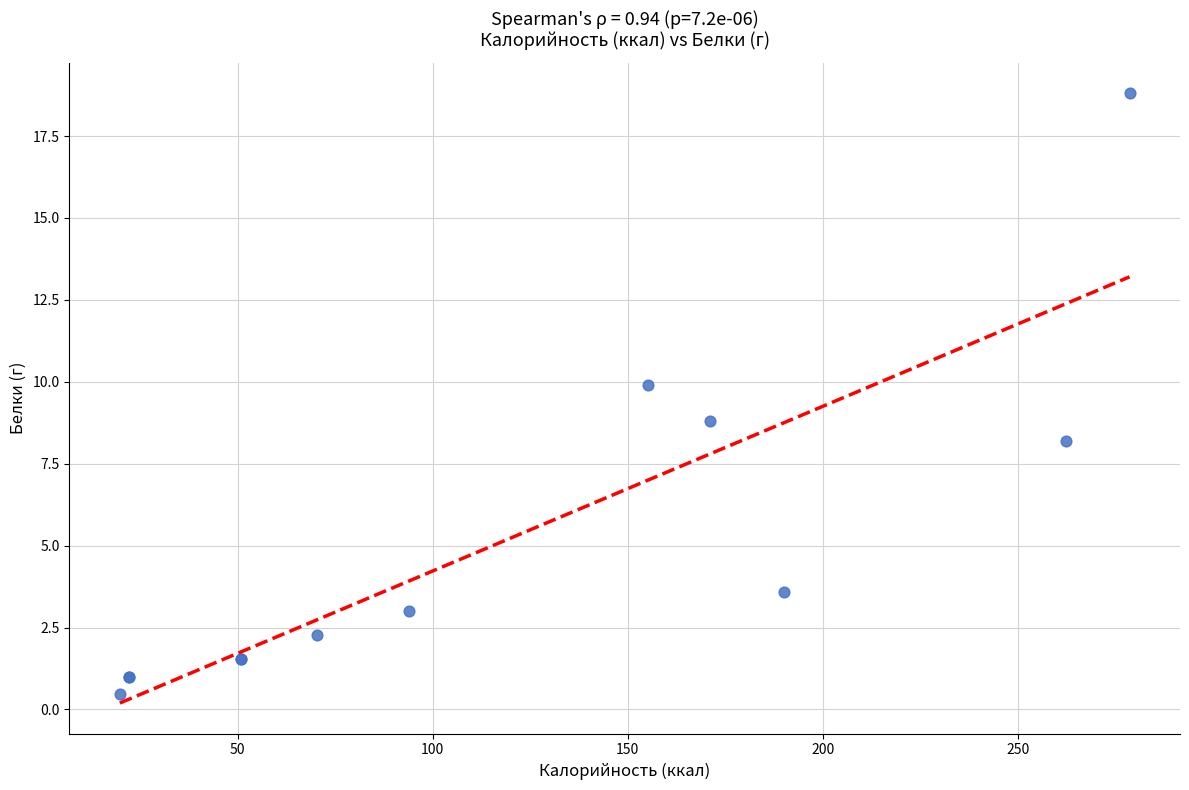

What Y value in the scatter plot is closest to 9?

8.8